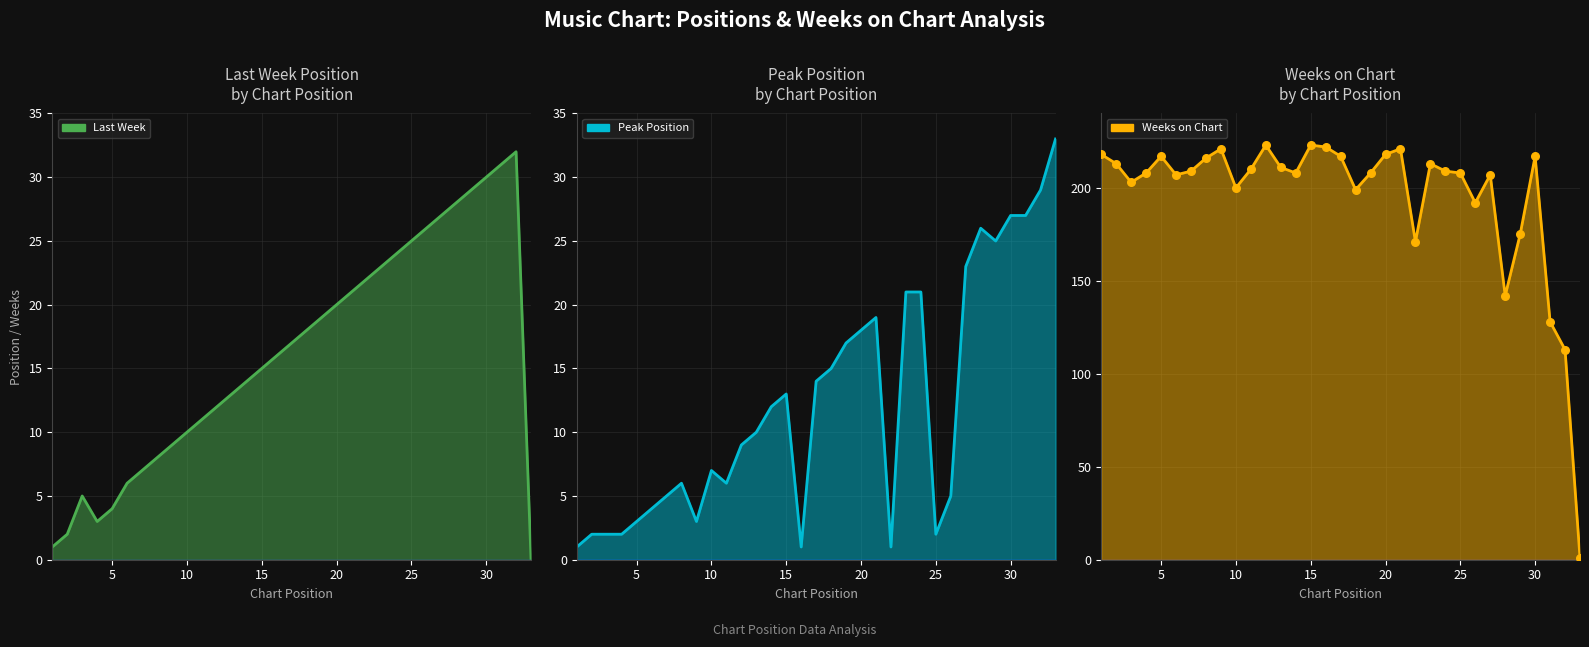

At how many categories does at least one series exceed 71?

32